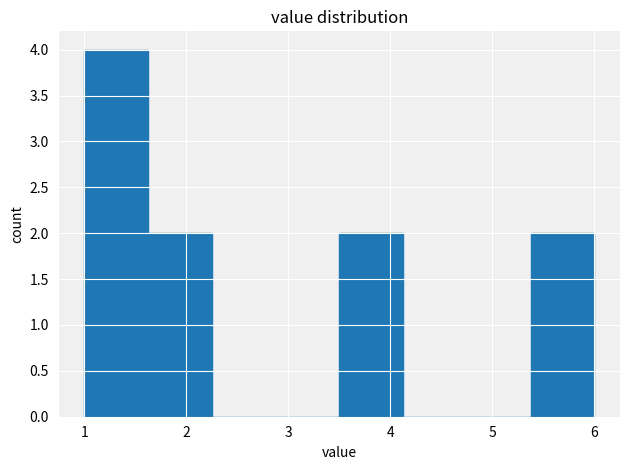

Over which range of the x-axis is the bar tallest?

1.0 to 1.6